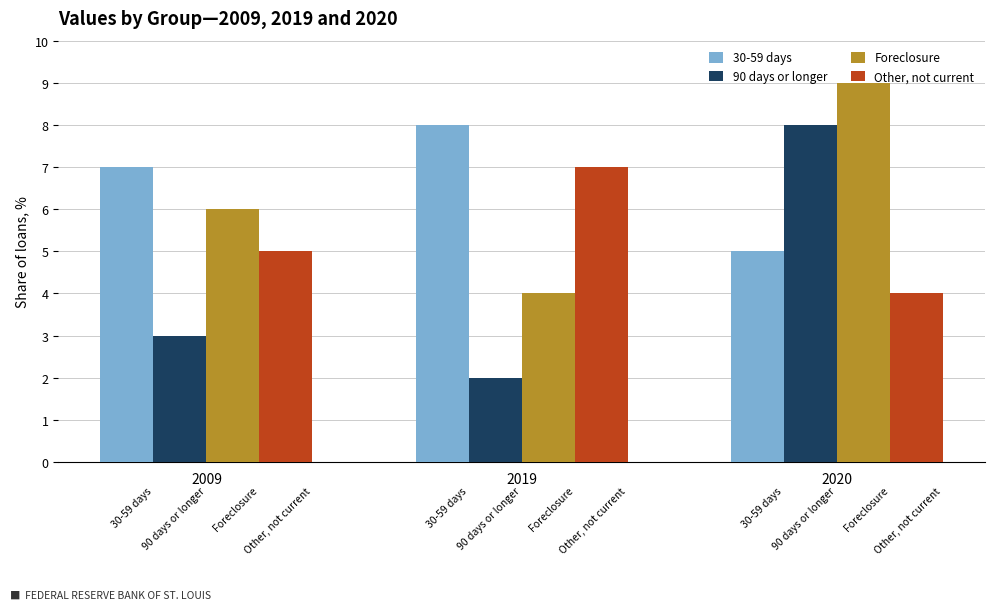

What is the sum of the Foreclosure values at 2009 and 2019?

10